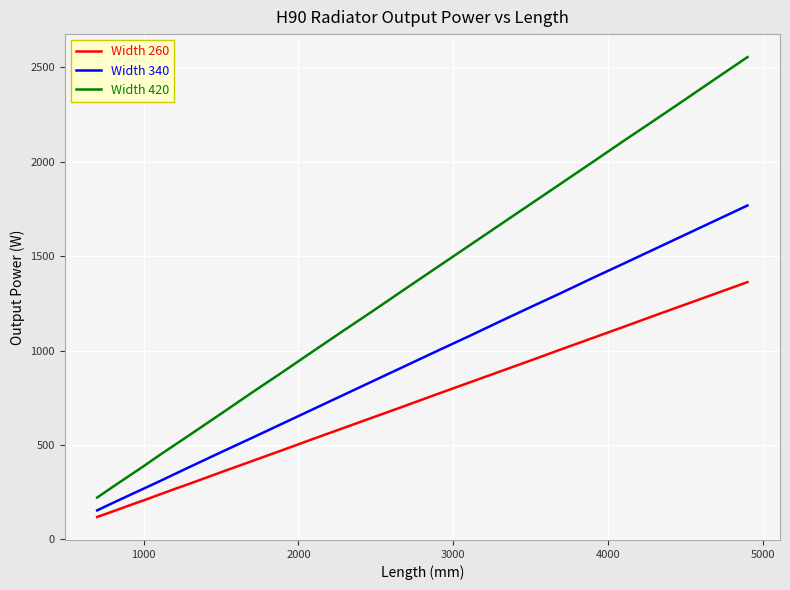

True or false: Width 420 and Width 260 cross at least once.

False